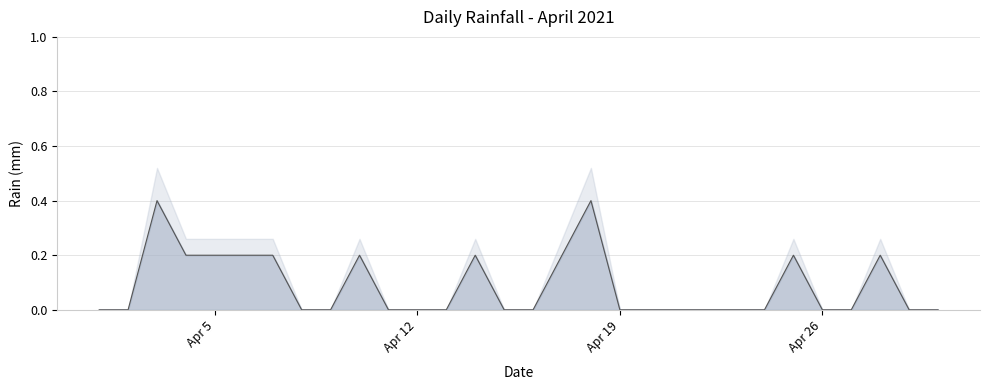

How many distinct data groups are displayed?

1